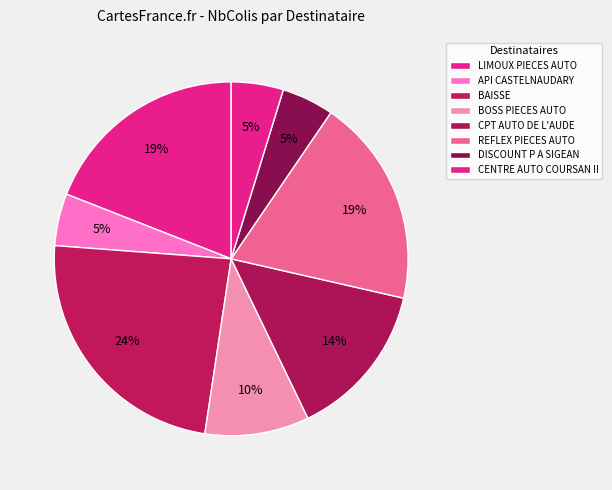

How many segments does this pie chart have?

8